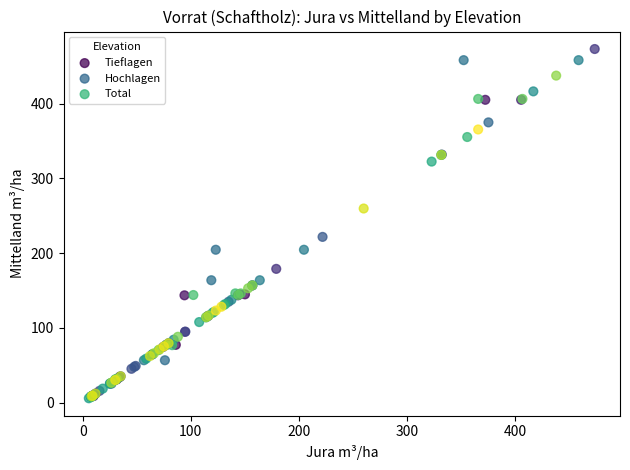

Which series reaches the maximum Y coordinate?

Tieflagen